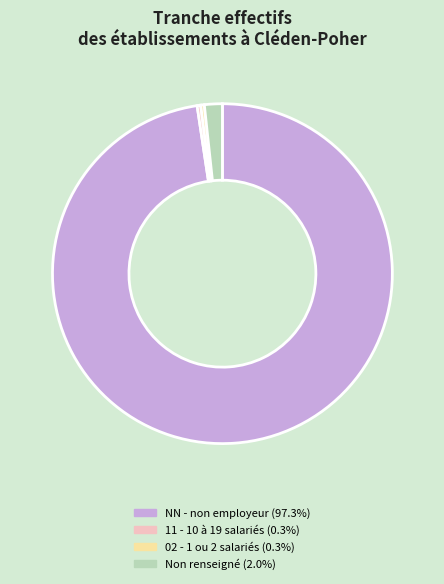

Is there a majority slice in this chart?

Yes